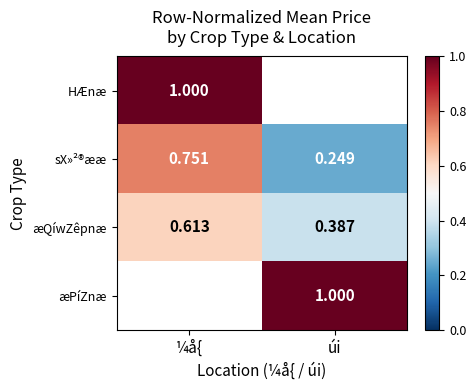

Rank the categories by æQíwZêpnæ value from lowest to highest.

úi, ¼å{